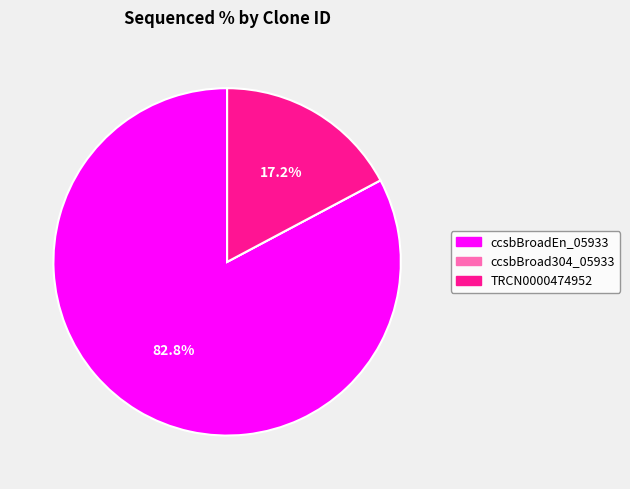

True or false: ccsbBroadEn_05933 accounts for 95% of the total.

False